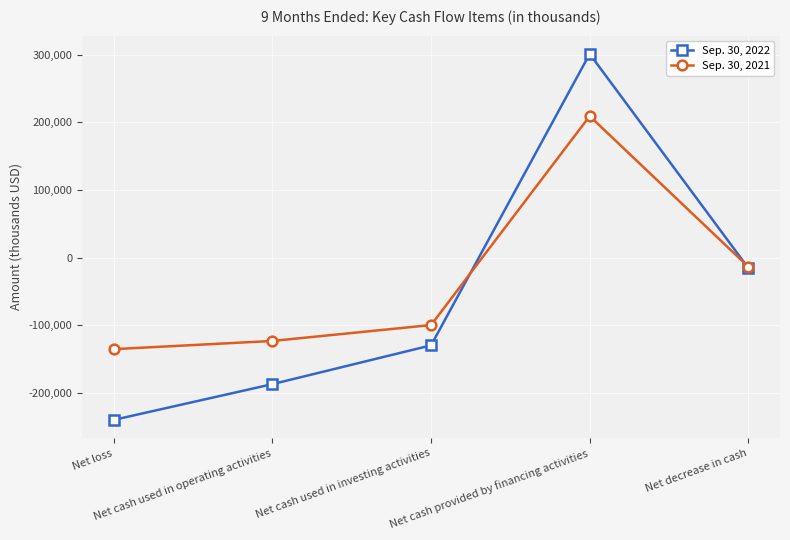

List the series in order of their peak value, lowest first.

Sep. 30, 2021, Sep. 30, 2022